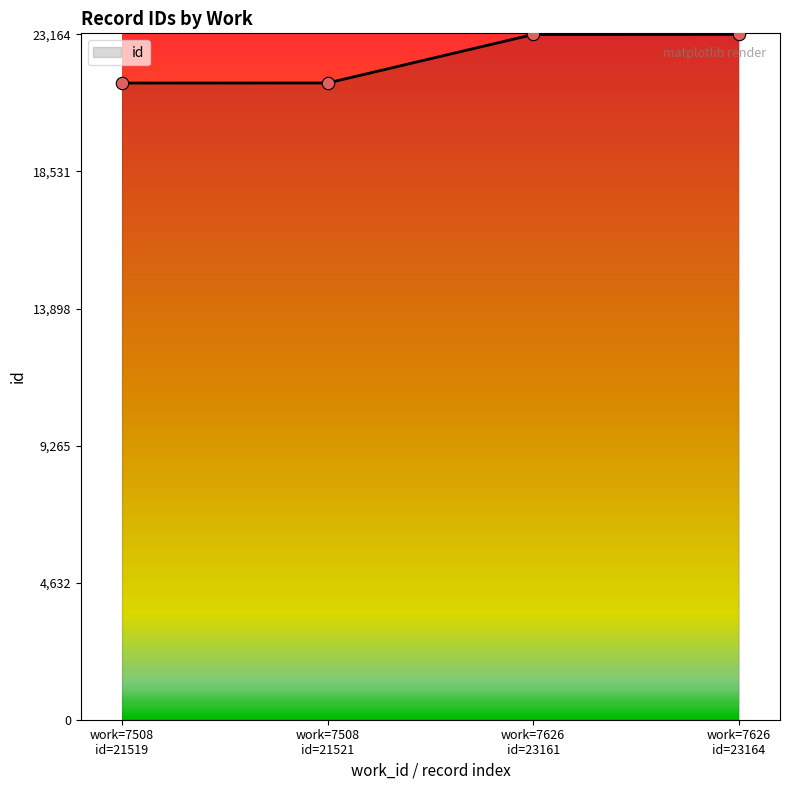

True or false: there are more than 1 points higher than both neighbors.

False